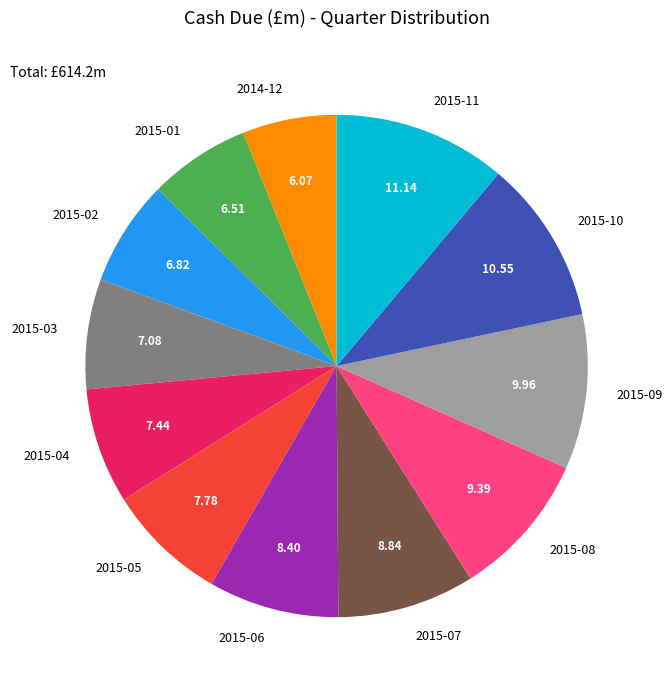

Which has a higher value, 2015-08 or 2015-11?

2015-11